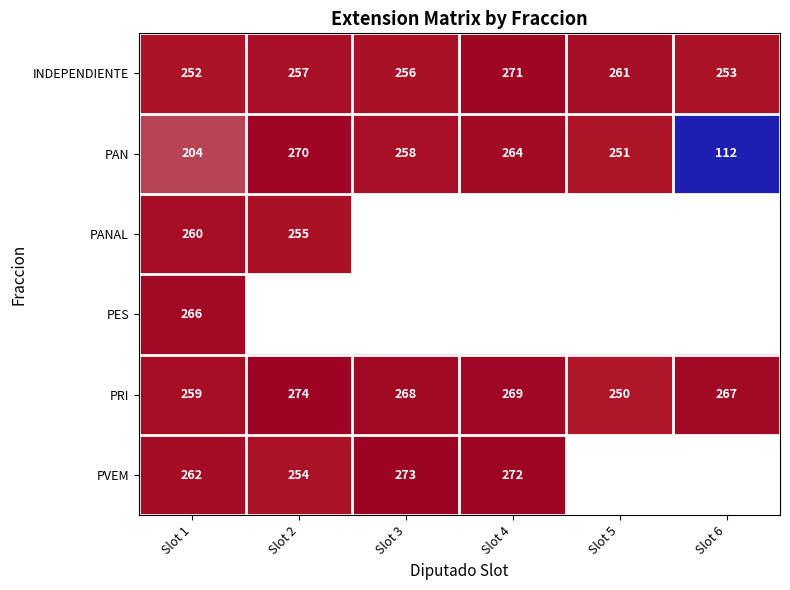

At which label does PAN reach its peak?

Slot 2